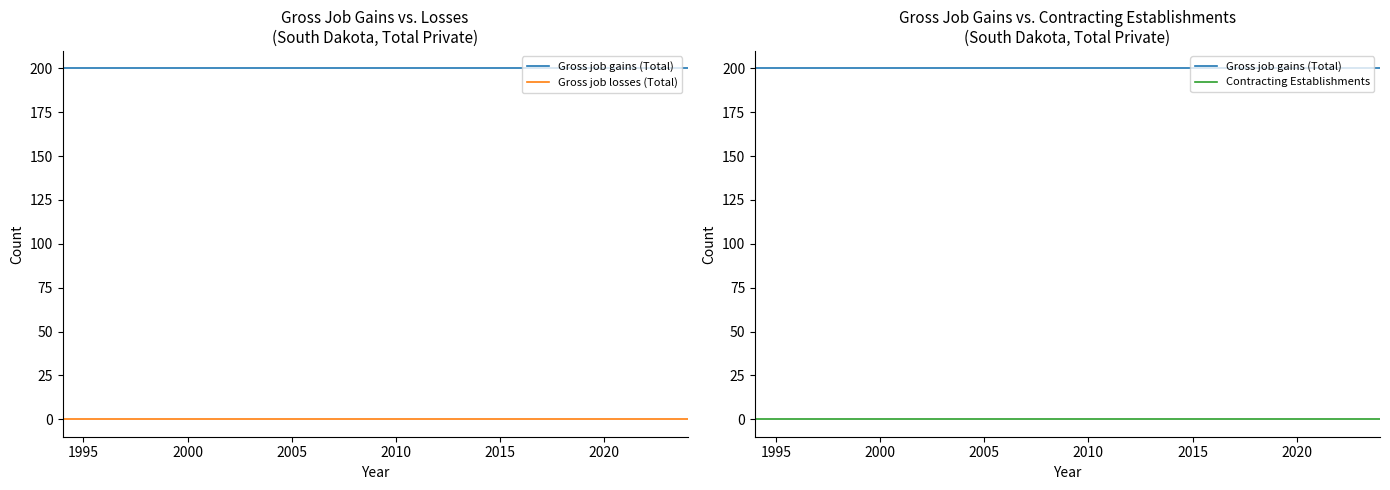

The value of Gross job gains (Total) at 17 is 137. True or false?

False